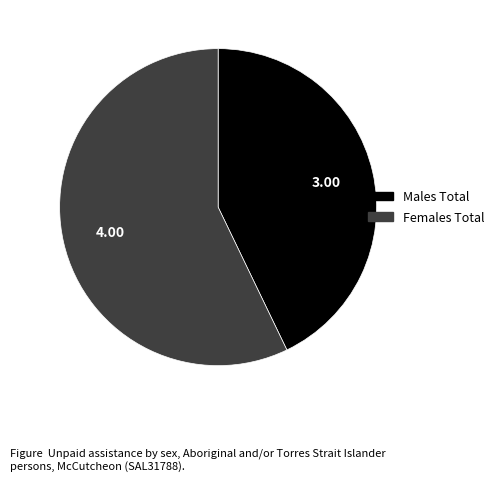

Is it true that Females Total is 67% of the pie?

False